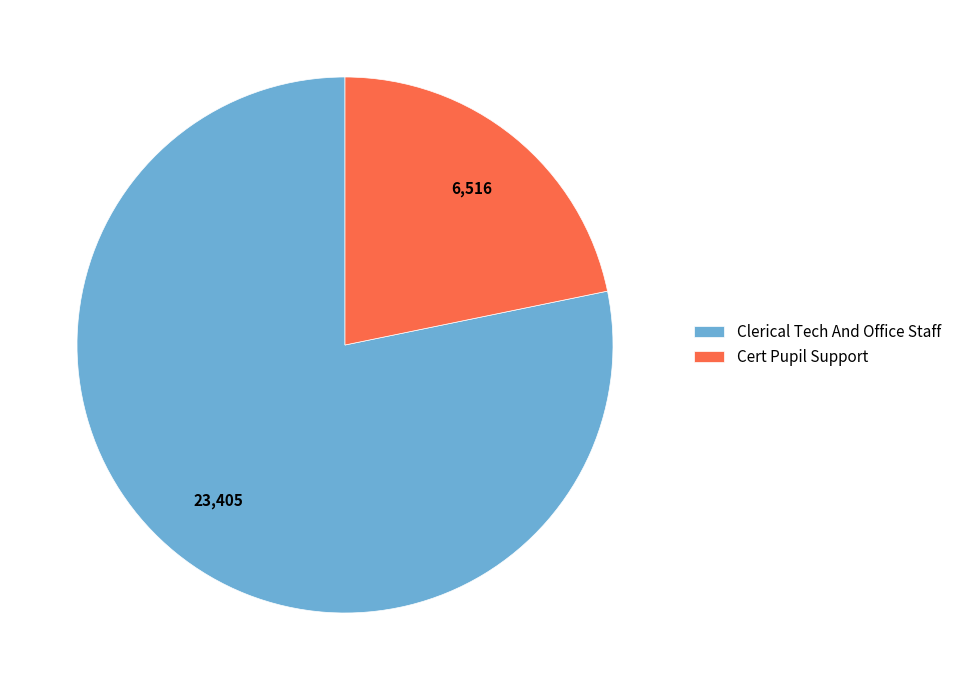

The Cert Pupil Support slice represents 35% of the pie. True or false?

False